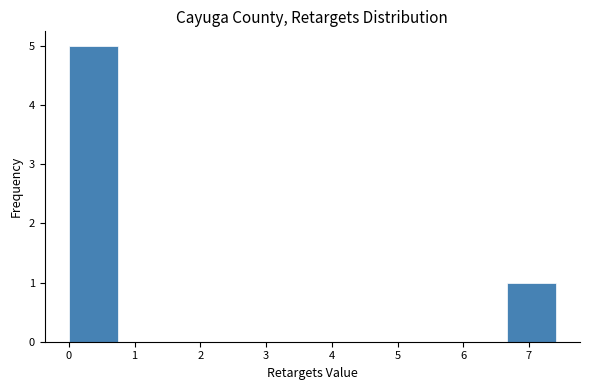

How tall is the bar that spans 6.7 to 7.4 on the x-axis? Neither the bar edges nor the heights are printed on the chart, so give them approximately, as read against the axes.

1